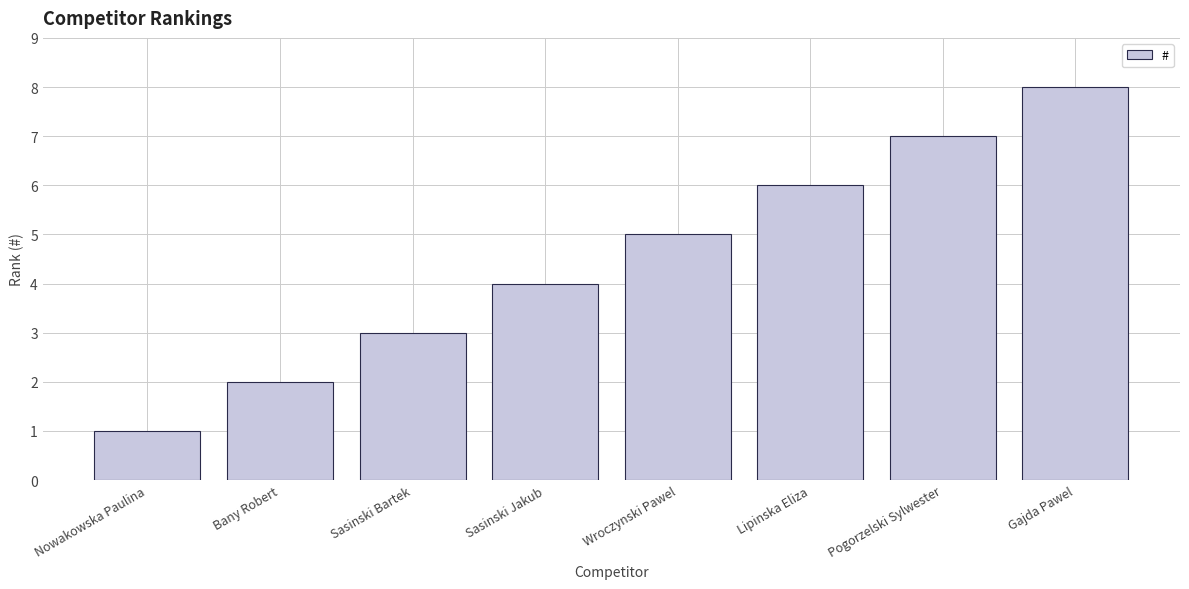

What position from the left is Bany Robert?

2